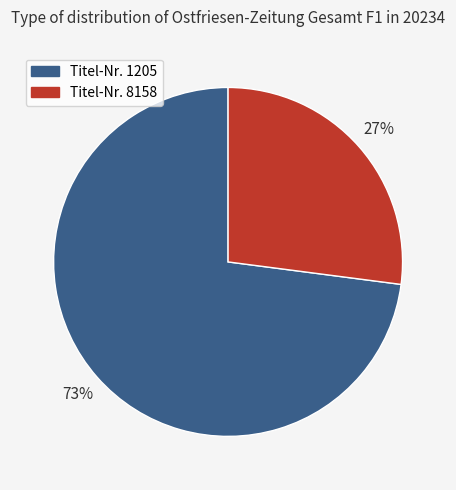

Is there a majority slice in this chart?

Yes